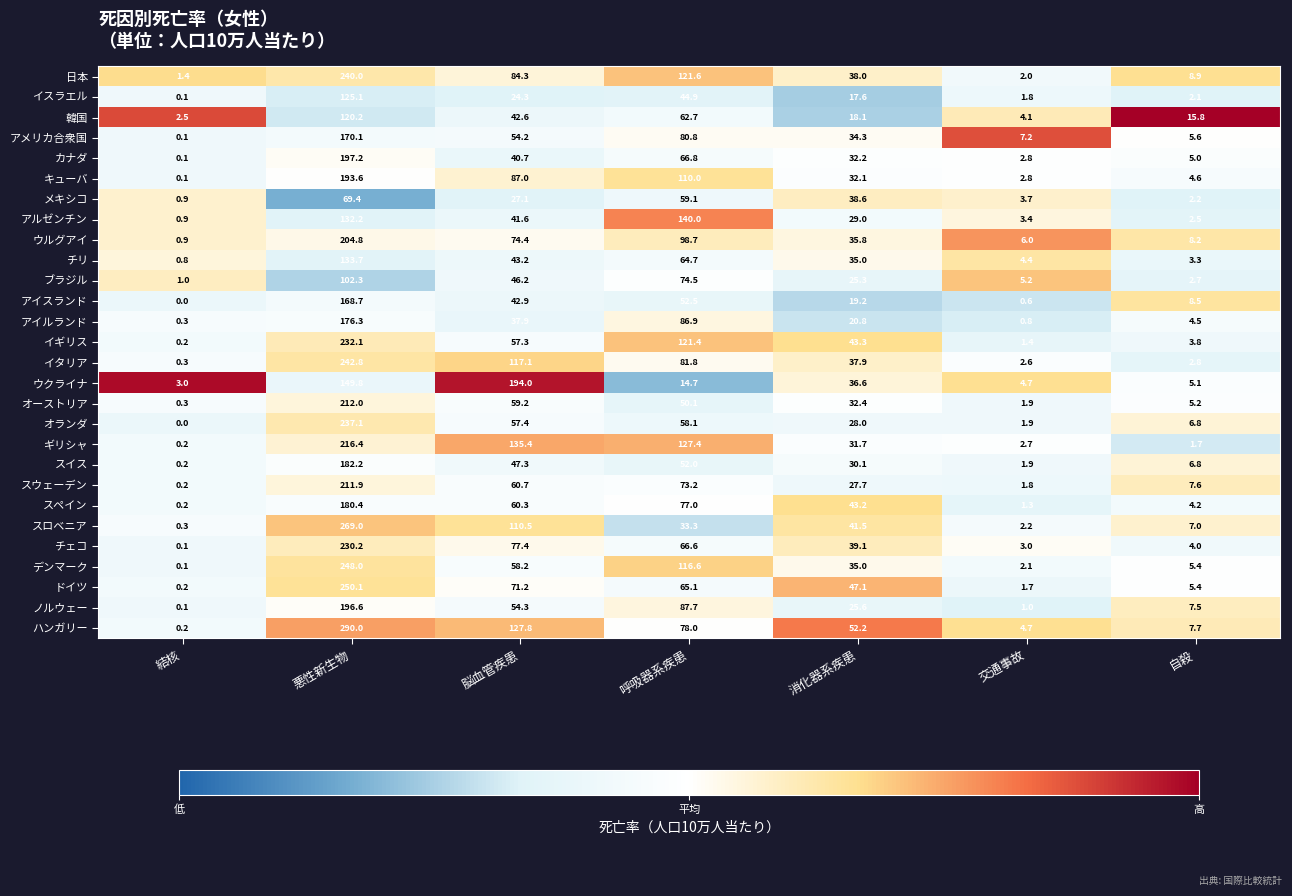

At which category does the chart reach its peak across all series?

悪性新生物